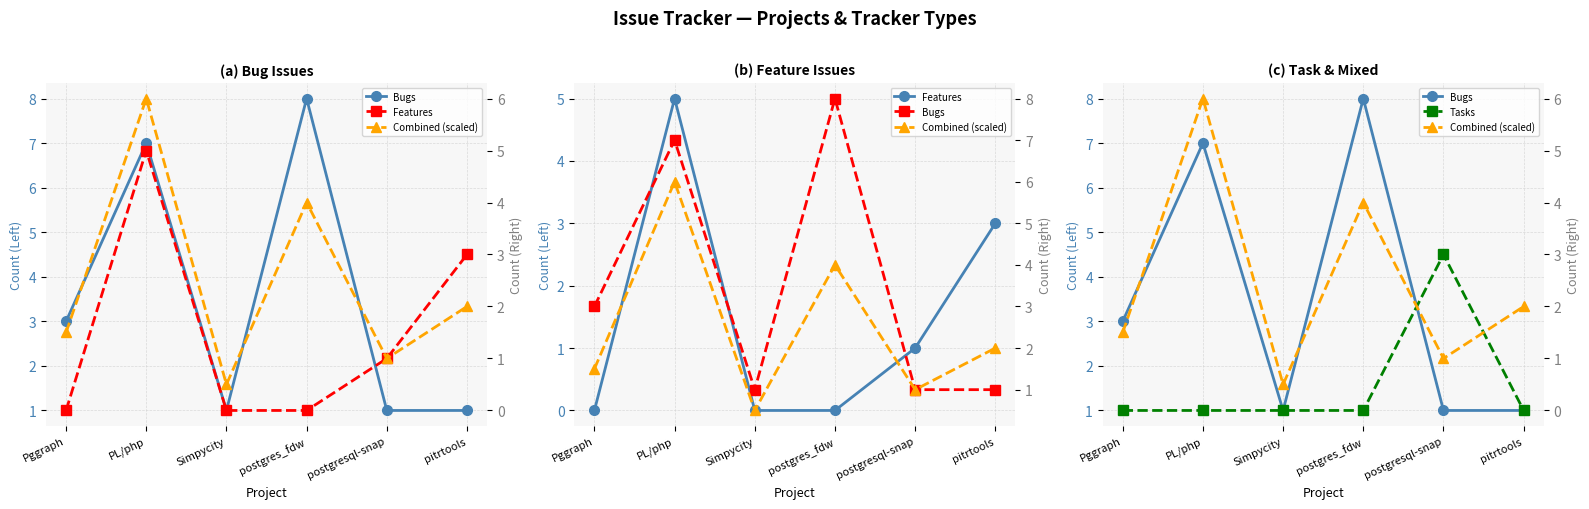

How many data points in Combined (scaled) are above 2?

2